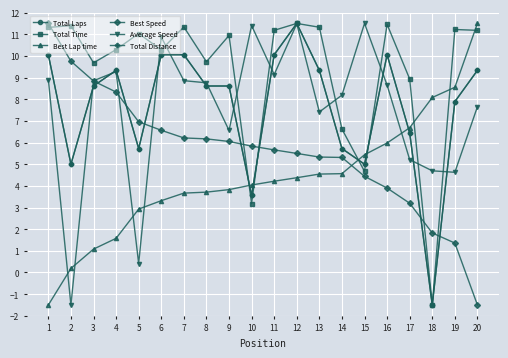

Reading left to right, transcribe all the data shown in this chart.

Total Laps: 1=10.1	2=5.0	3=8.6	4=9.3	5=5.7	6=10.1	7=10.1	8=8.6	9=8.6	10=3.6	11=10.1	12=11.5	13=9.3	14=5.7	15=5.0	16=10.1	17=6.4	18=-1.5	19=7.9	20=9.3
Total Time: 1=11.3	2=11.4	3=9.7	4=10.3	5=11.0	6=10.3	7=11.3	8=9.7	9=10.9	10=3.2	11=11.2	12=11.5	13=11.3	14=6.6	15=4.7	16=11.5	17=8.9	18=-1.5	19=11.2	20=11.2
Best Lap time: 1=-1.5	2=0.2	3=1.1	4=1.6	5=2.9	6=3.3	7=3.7	8=3.7	9=3.8	10=4.0	11=4.2	12=4.4	13=4.5	14=4.6	15=5.4	16=6.0	17=6.7	18=8.1	19=8.6	20=11.5
Best Speed: 1=11.5	2=9.8	3=8.8	4=8.3	5=7.0	6=6.6	7=6.2	8=6.2	9=6.1	10=5.8	11=5.7	12=5.5	13=5.3	14=5.3	15=4.4	16=3.9	17=3.2	18=1.8	19=1.4	20=-1.5
Average Speed: 1=8.9	2=-1.5	3=8.9	4=9.3	5=0.4	6=10.9	7=8.9	8=8.8	9=6.6	10=11.4	11=9.1	12=11.5	13=7.4	14=8.2	15=11.5	16=8.7	17=5.2	18=4.7	19=4.6	20=7.7
Total Distance: 1=10.1	2=5.0	3=8.6	4=9.3	5=5.7	6=10.1	7=10.1	8=8.6	9=8.6	10=3.6	11=10.1	12=11.5	13=9.3	14=5.7	15=5.0	16=10.1	17=6.4	18=-1.5	19=7.9	20=9.3